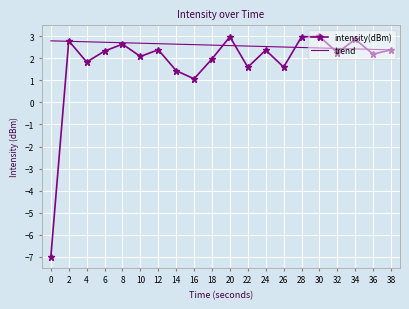

What is the difference between the second highest and second lowest values in the intensity(dBm) series?

1.9